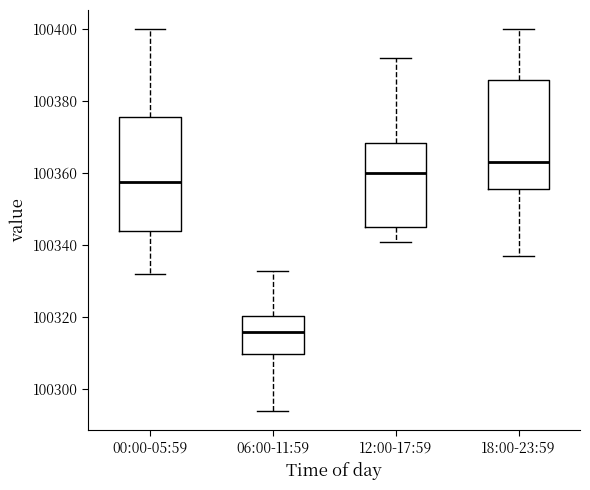

Where is the lower edge of the box for 06:00-11:59 on the y-axis? The values are not printed on the chart, so give them approximately, as read against the axis.

100310